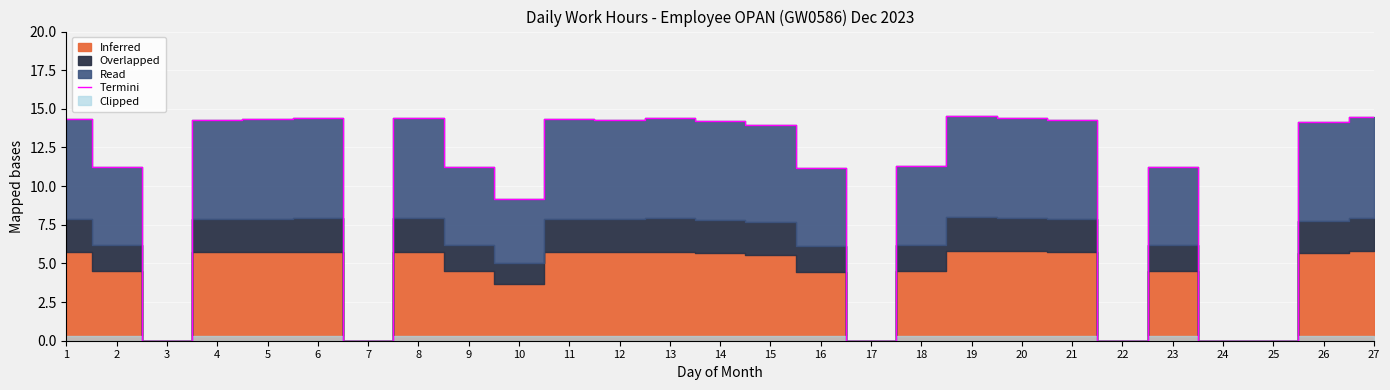

Which category has the highest value across all series?

19